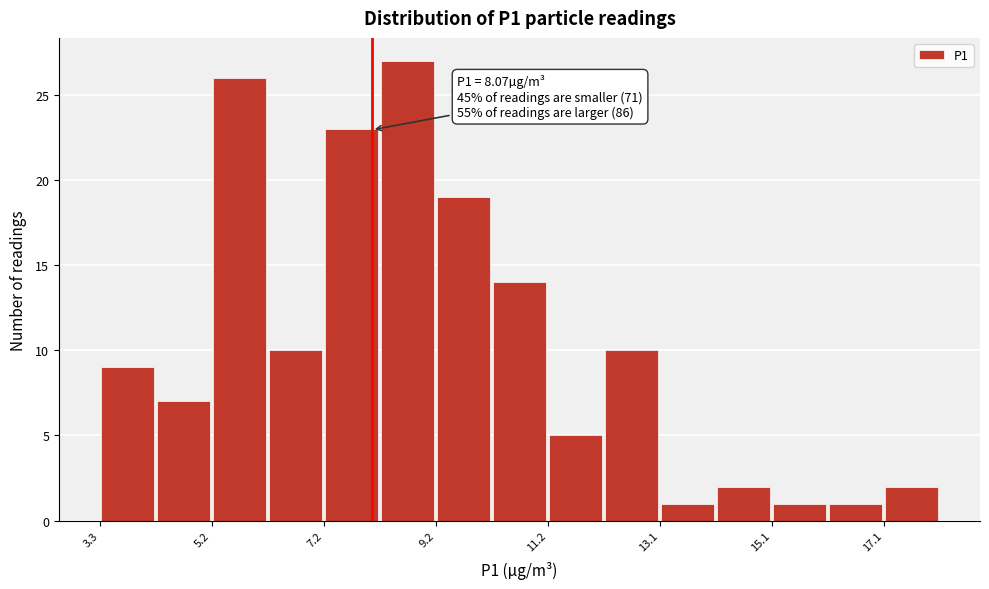

Over which range of the x-axis is the bar tallest?

8.2 to 9.2